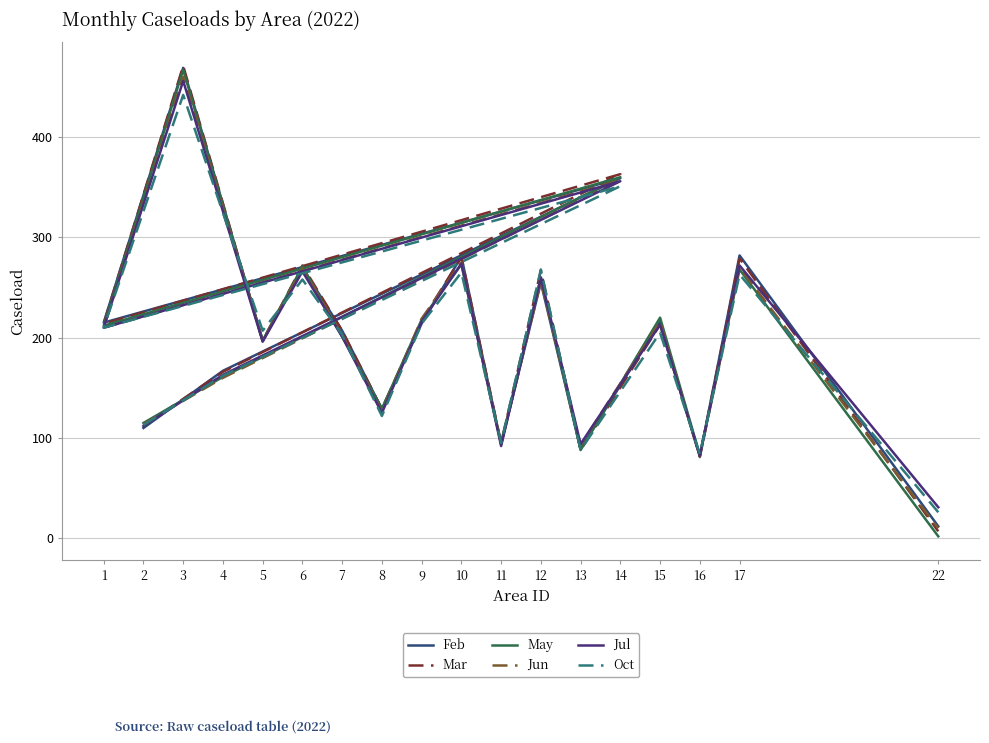

At how many categories does at least one series exceed 141?

12